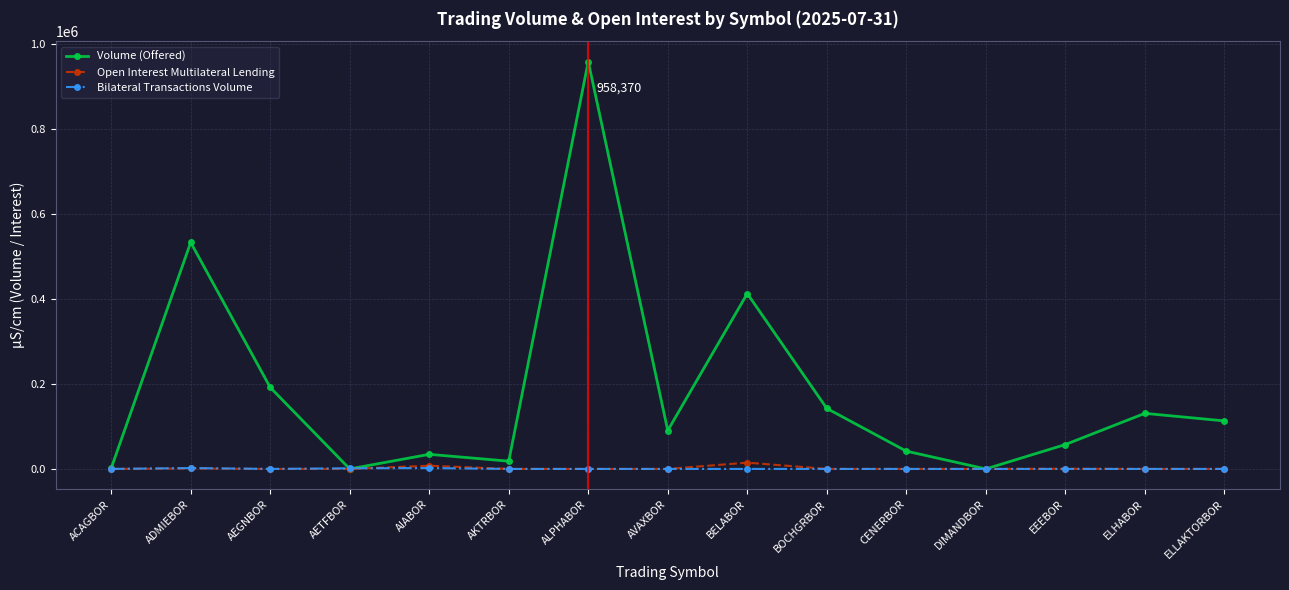

How many data points does each series have?

15